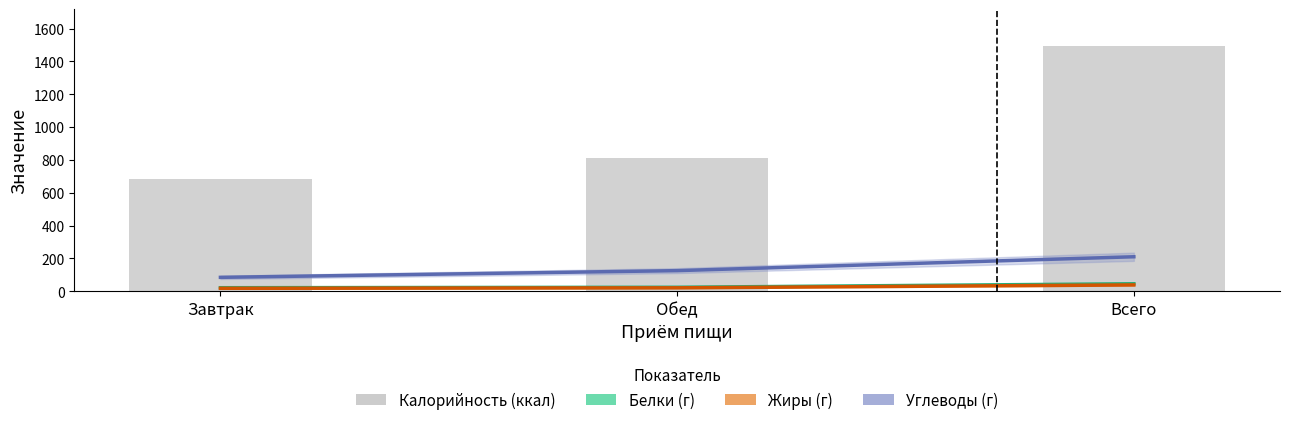

What is the value of the Калорийность bar at the 1st from the left?

681.0